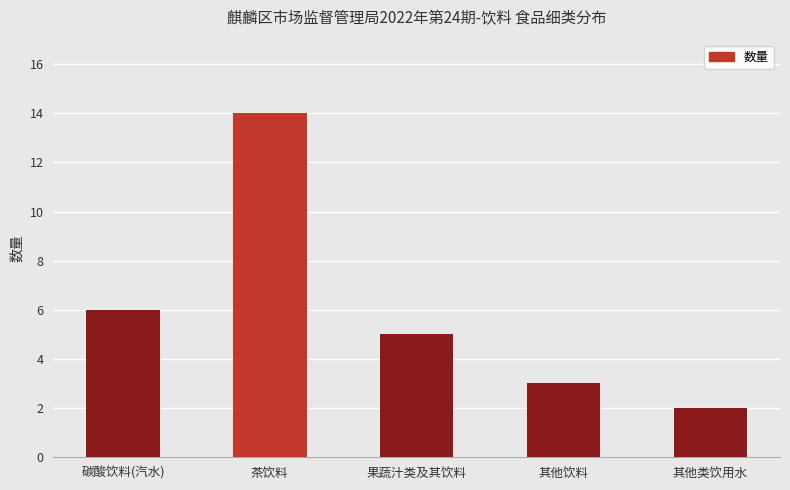

What is the change in value from 茶饮料 to 其他类饮用水?

-12